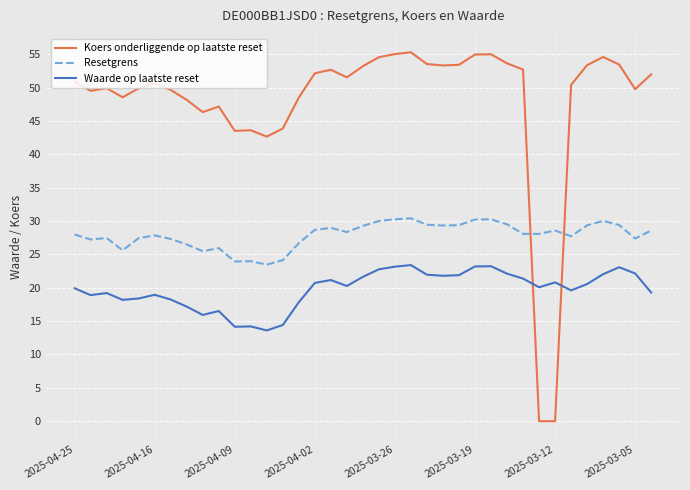

Which series has the largest total across all categories?

Koers onderliggende op laatste reset